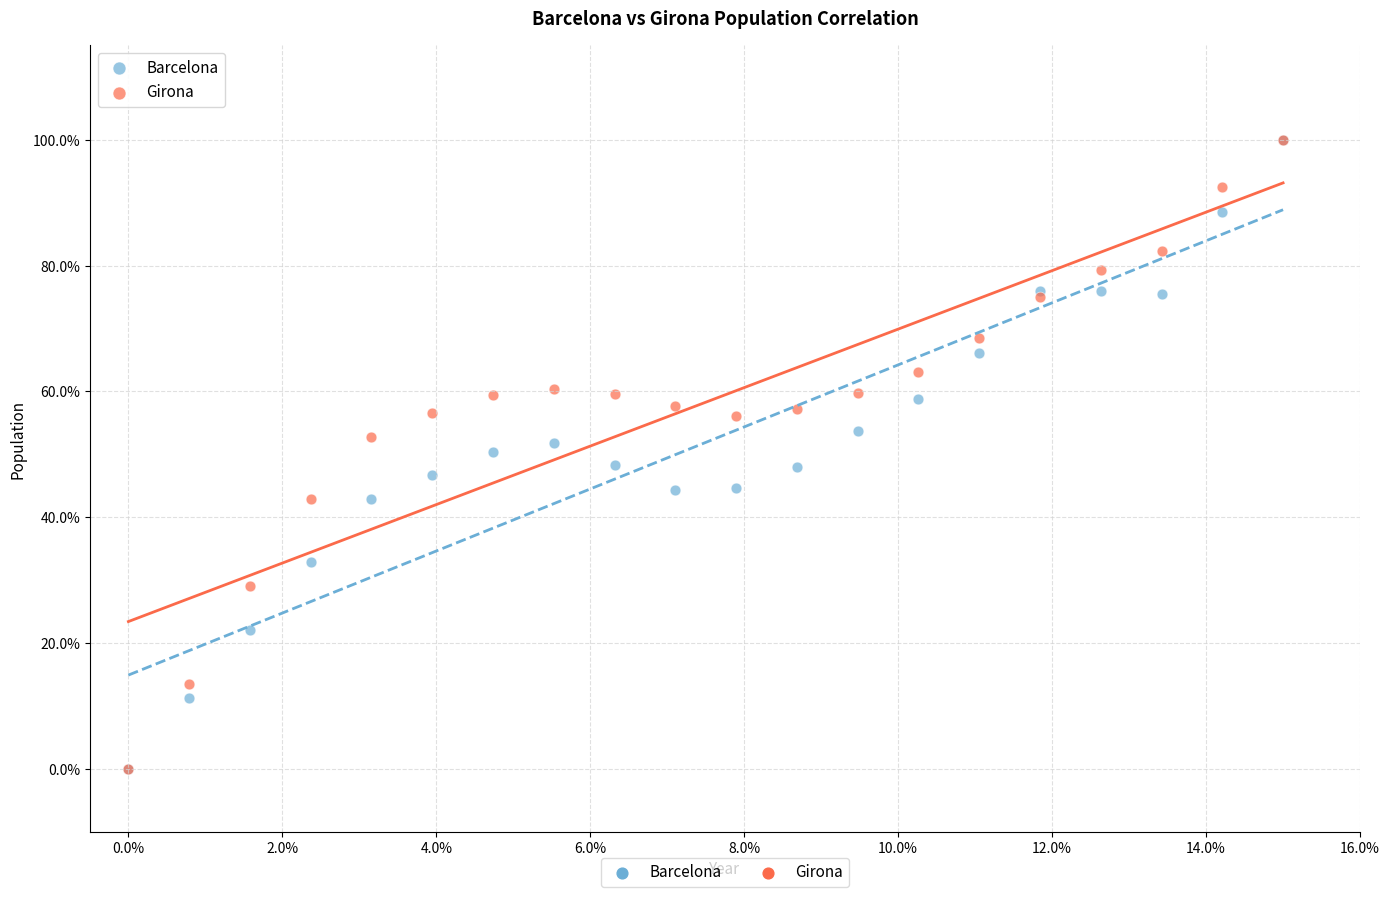

What are all the series names shown in the legend?

Barcelona, Girona